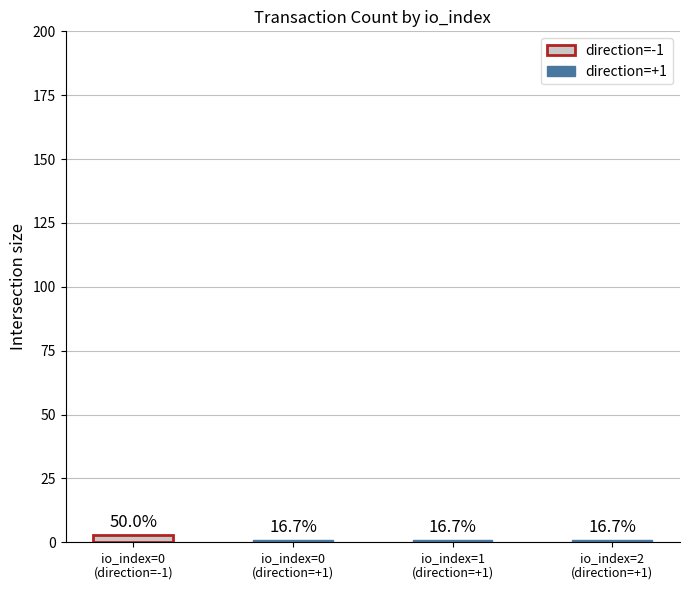

What is the change in value from io_index=0
(direction=-1) to io_index=0
(direction=+1)?

-2